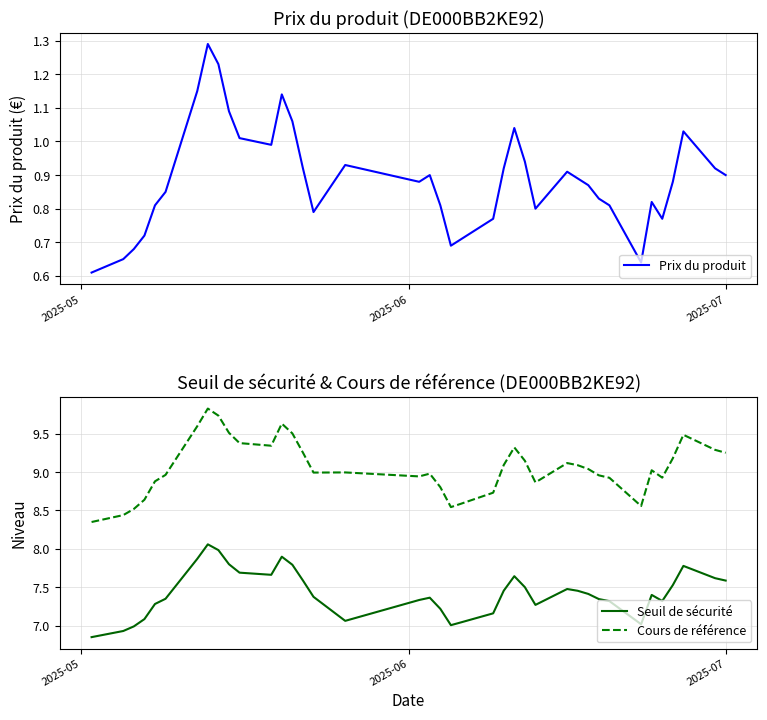

True or false: Cours de référence and Seuil de sécurité cross at least once.

False